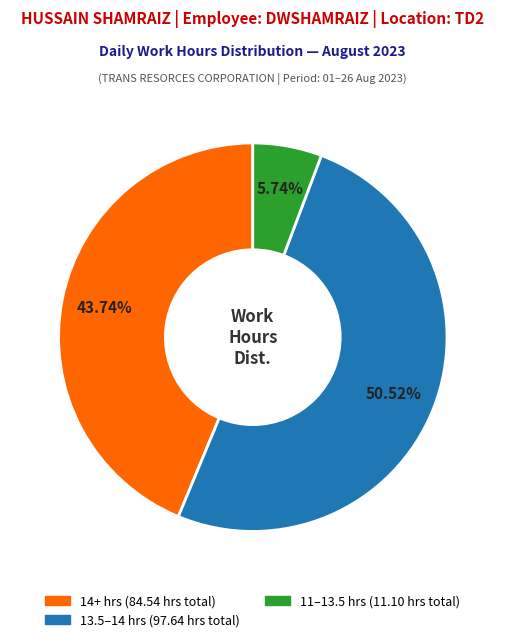

How many slices are in this pie chart?

3